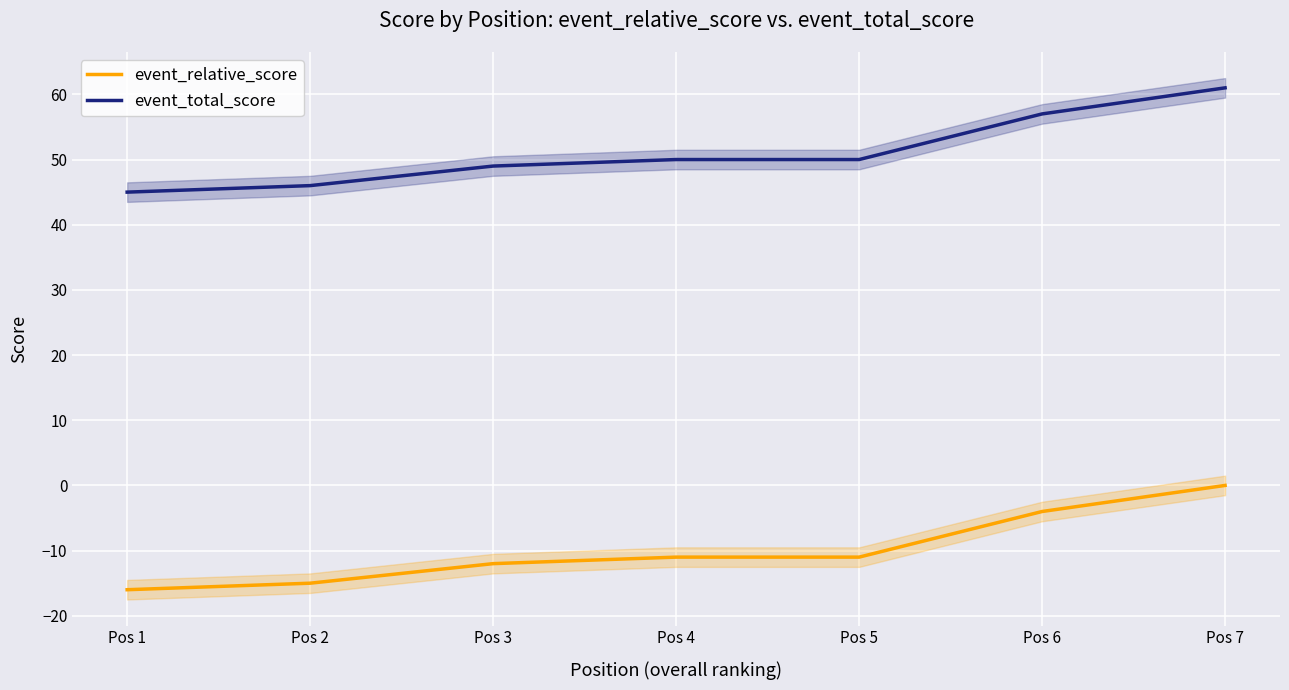

Is the value of event_total_score at Pos 4 greater than the value of event_relative_score at Pos 3?

Yes